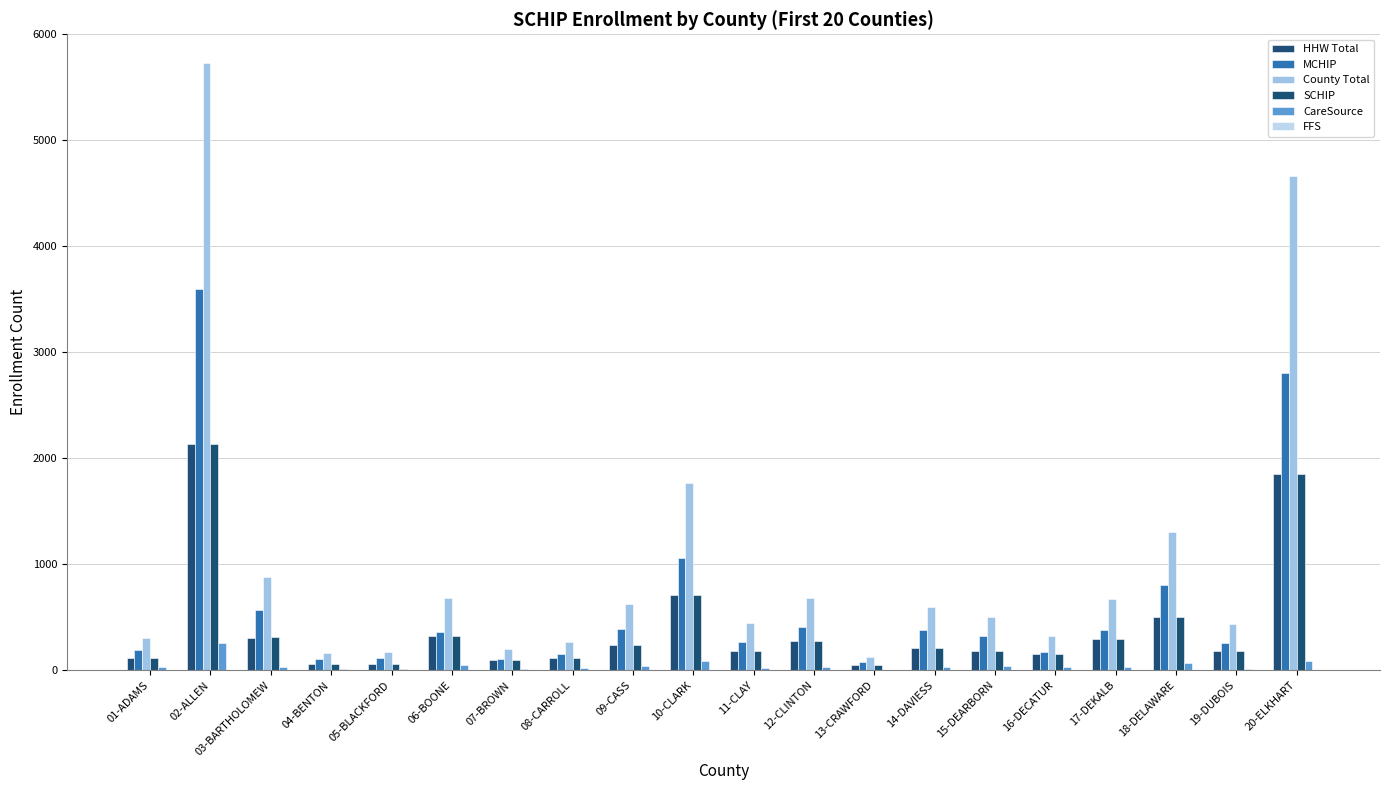

The value of MCHIP at 02-ALLEN is 3597. True or false?

True